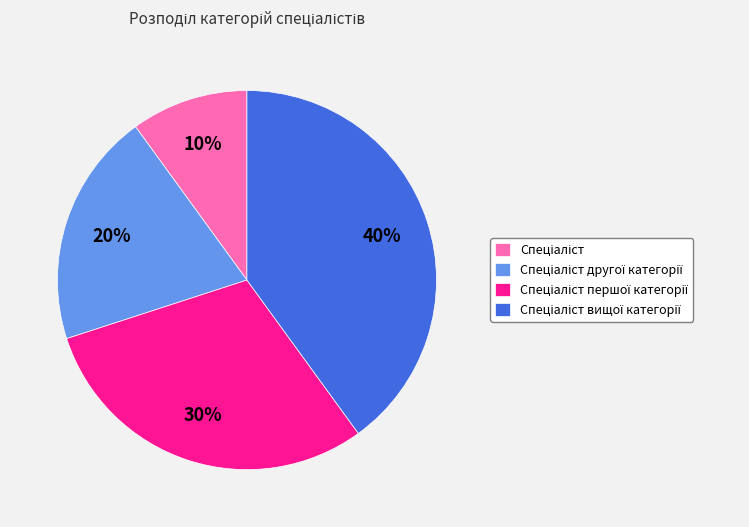

To the nearest percent, what is the average slice percentage?

25%